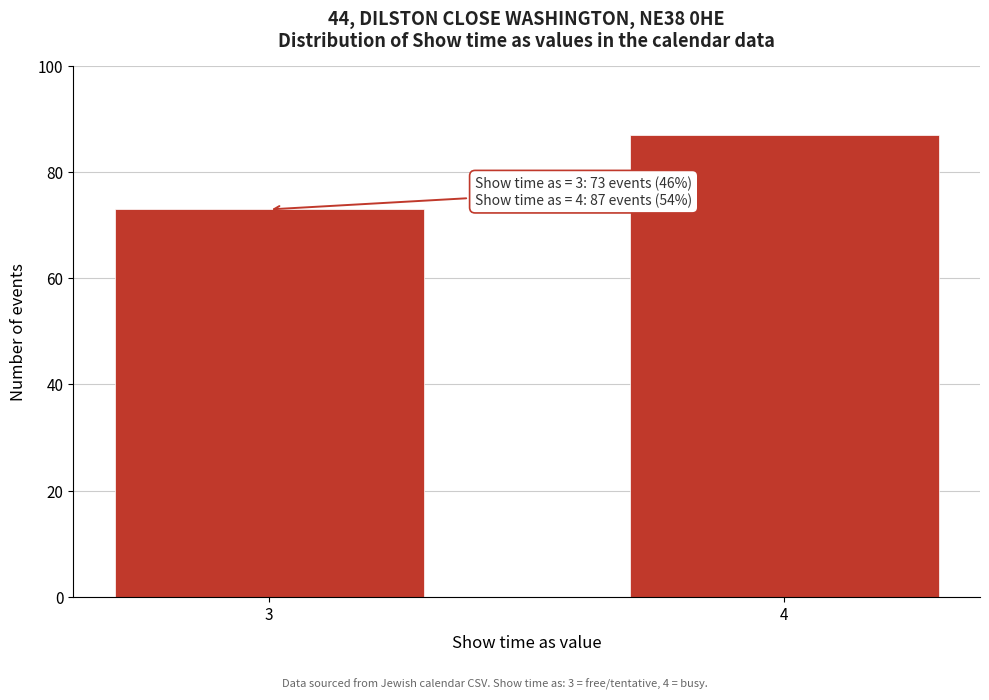

Reading left to right, extract all data points from this chart.

3=73	4=87